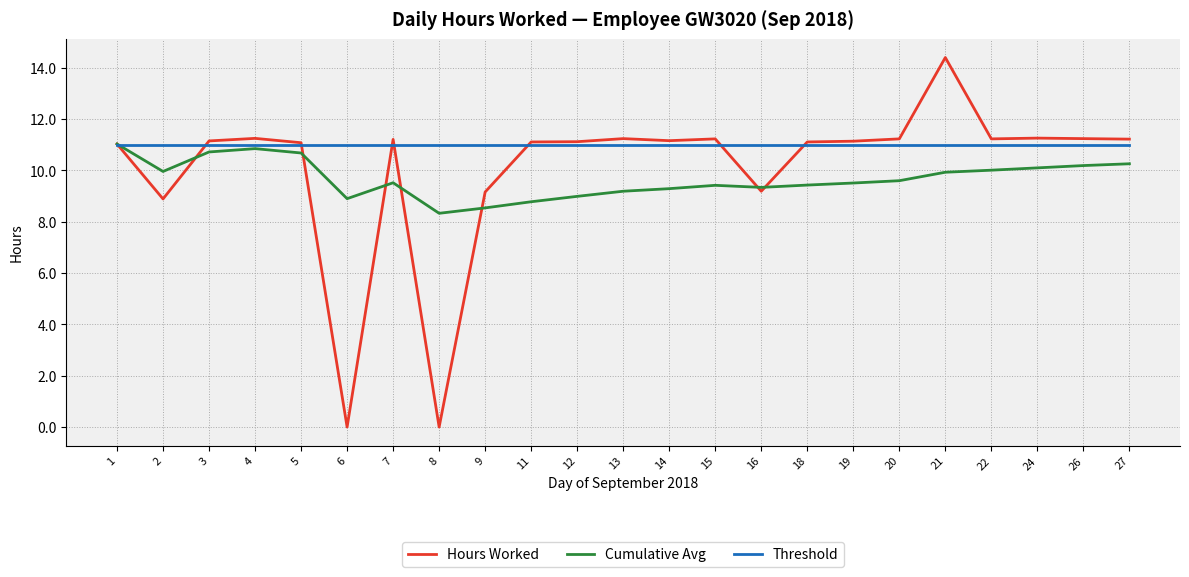

Is it true that Hours Worked equals 8.9 at 2?

True